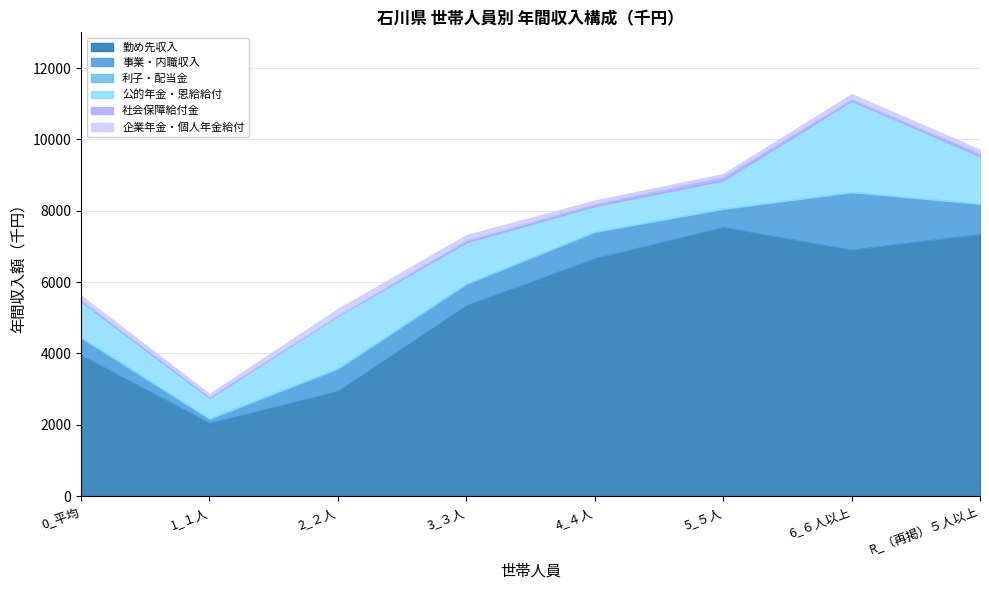

Does the chart have visible grid lines?

Yes